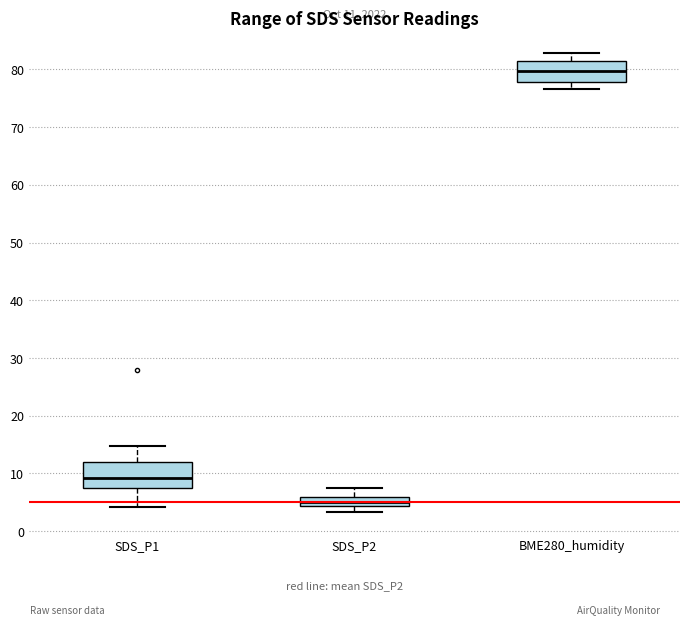

Which box has the lowest median line?

SDS_P2